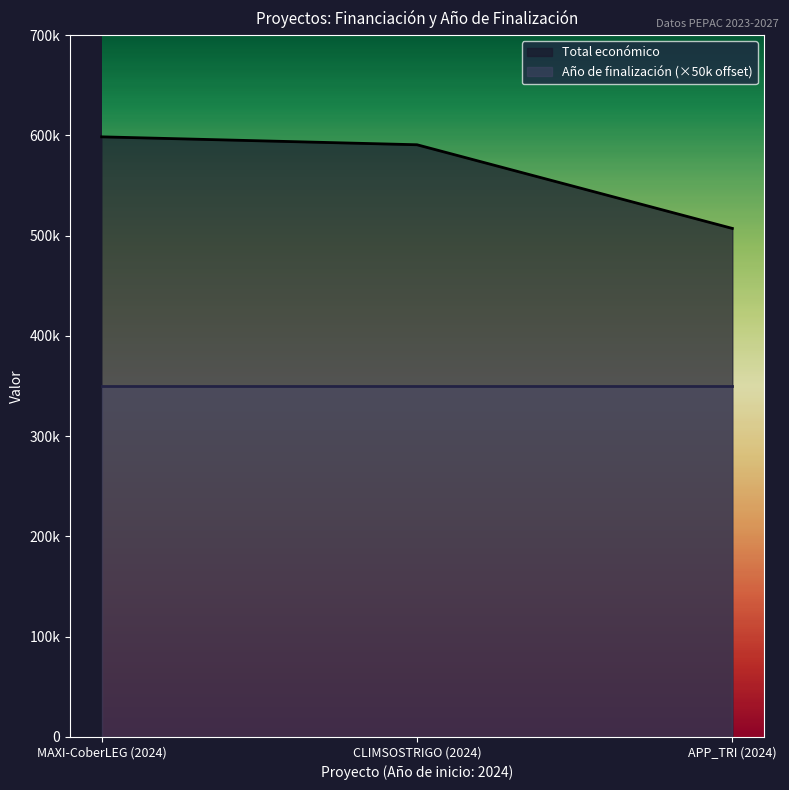

What are all the series names shown in the legend?

Total económico, Año de finalización (×50k offset)